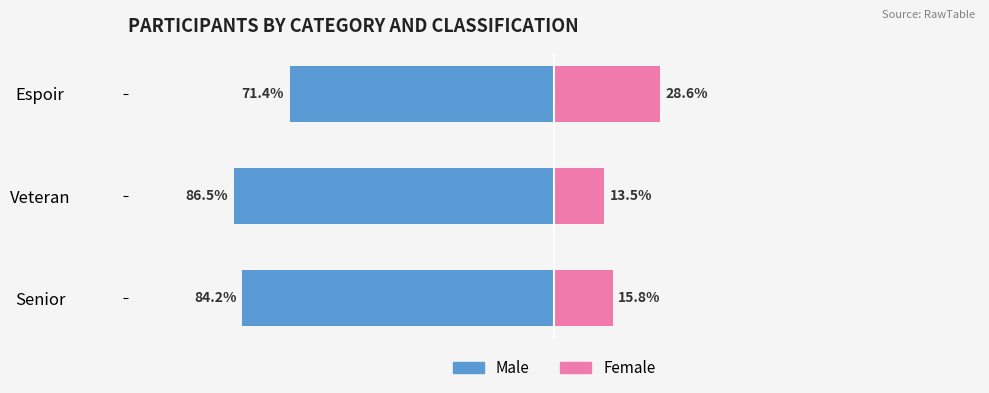

Reading left to right, transcribe all the data shown in this chart.

Male: -84.2	-86.5	-71.4
Female: 15.8	13.5	28.6